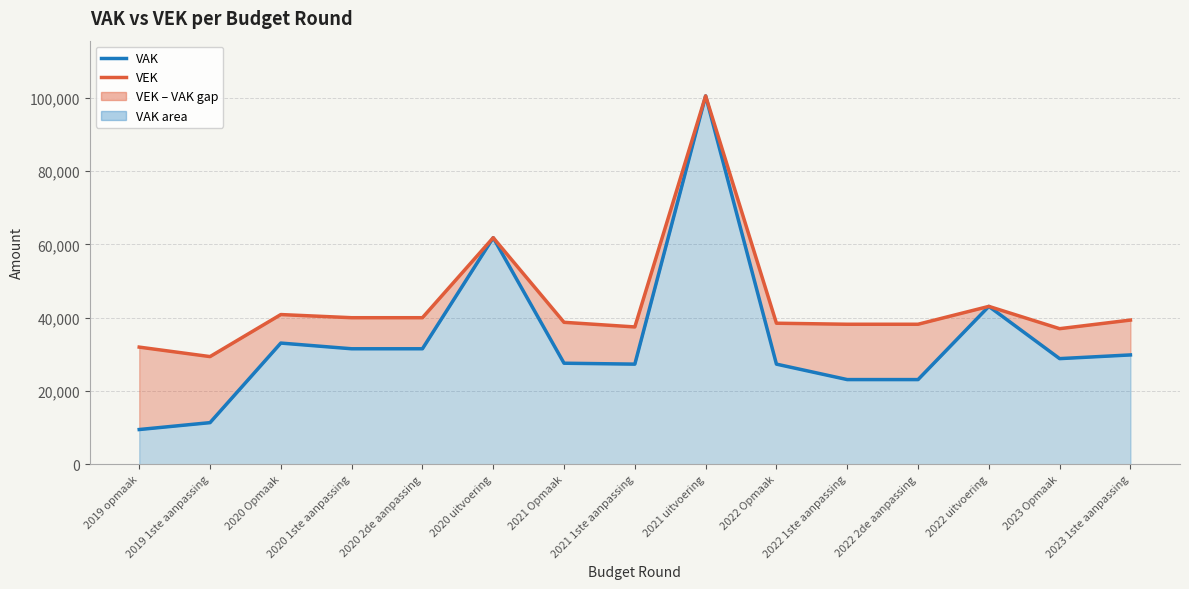

Where is the first local maximum for VAK?

2020 Opmaak